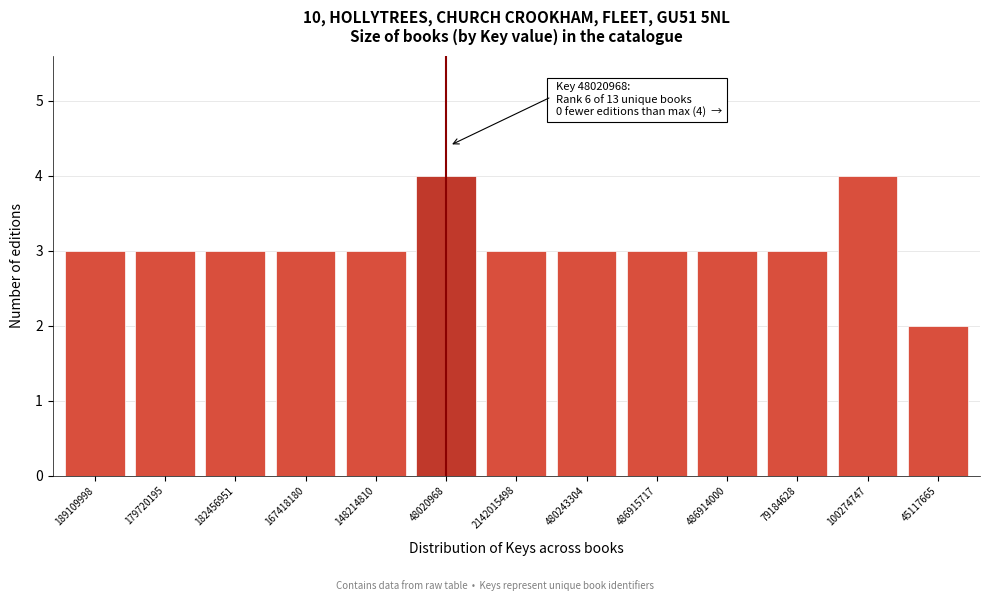

Reading right to left, what are all the values shown in this chart?

2	4	3	3	3	3	3	4	3	3	3	3	3